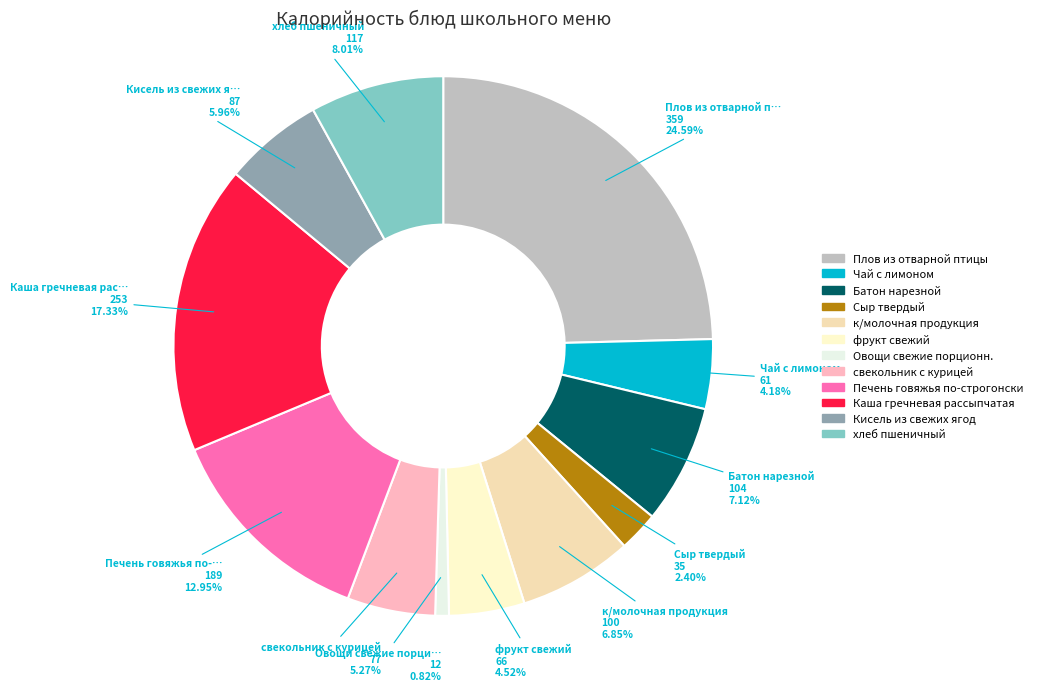

Which slice is the smallest?

Овощи свежие порционн.